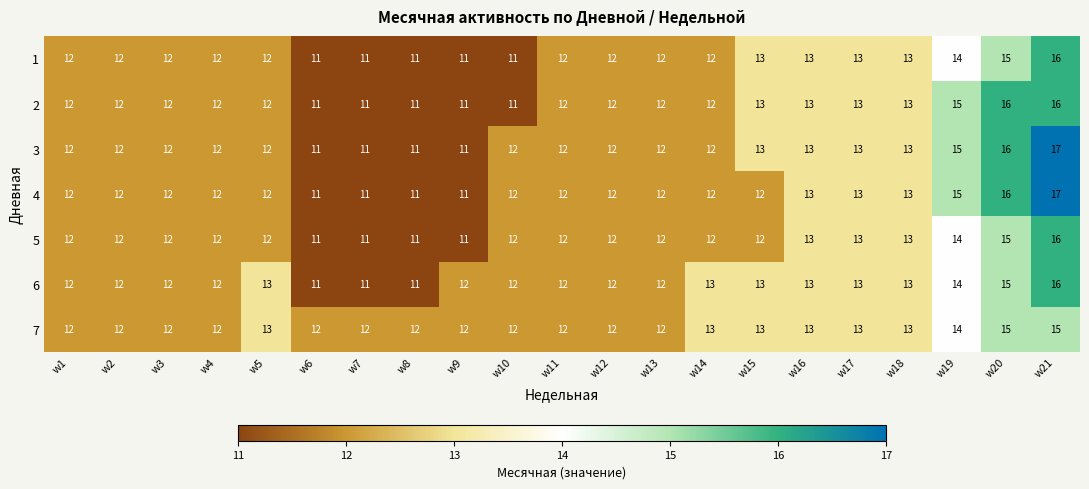

Is it true that 2 equals 6 at w15?

False